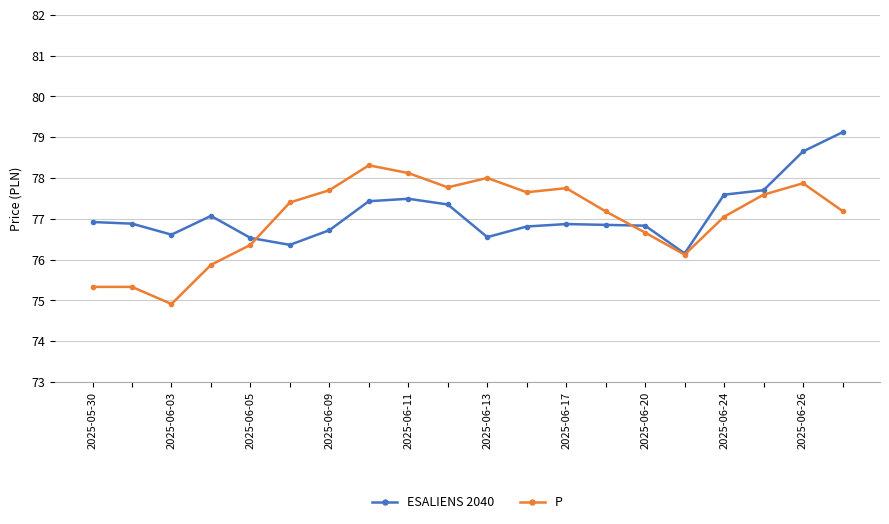

What are all the series names shown in the legend?

ESALIENS 2040, P